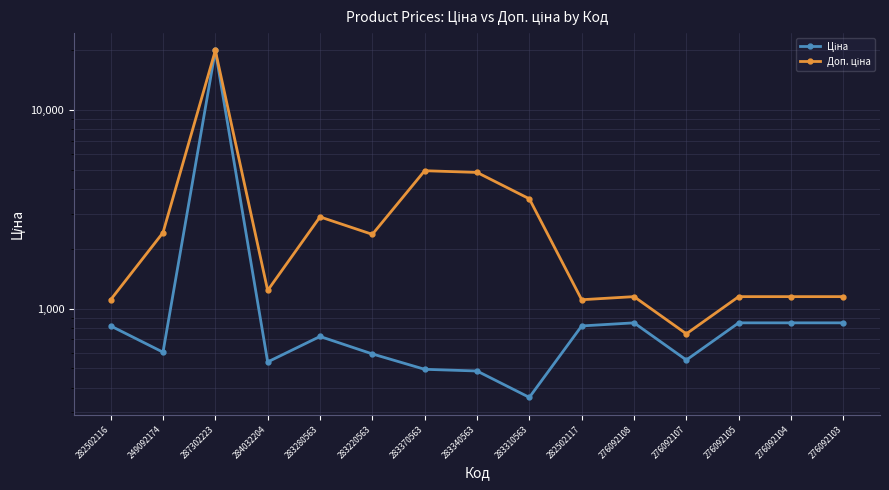

True or false: Ціна has a value of 425.1 at 276092103.

False